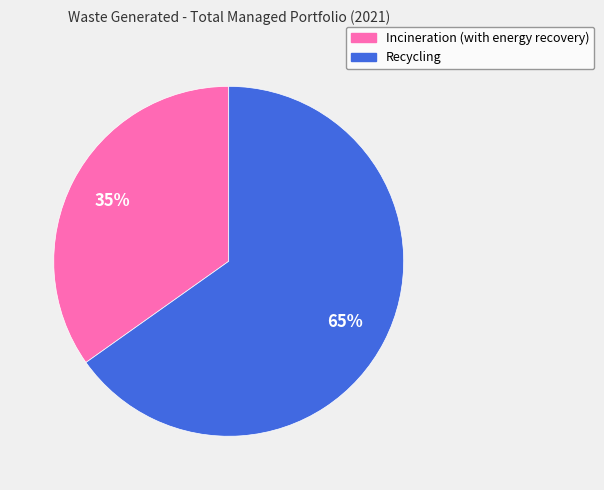

Count the number of slices in the pie.

2